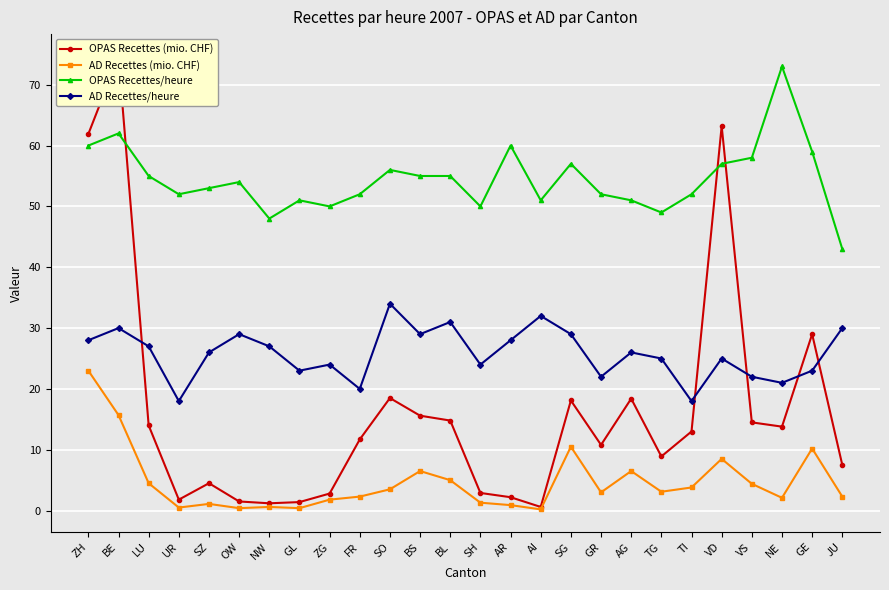

At which category is the sum across all series the highest?

BE